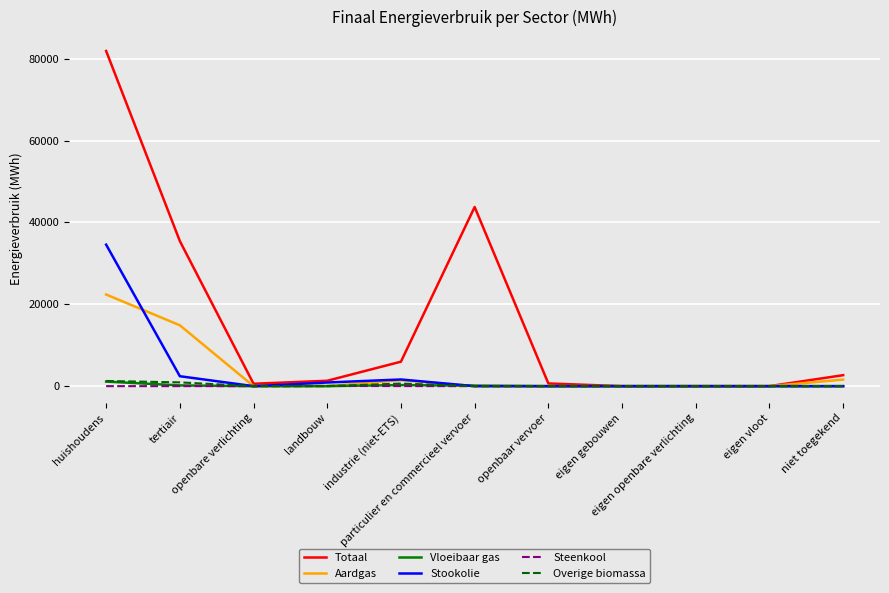

What is the difference between the maximum and minimum values in the Aardgas series?

22383.5